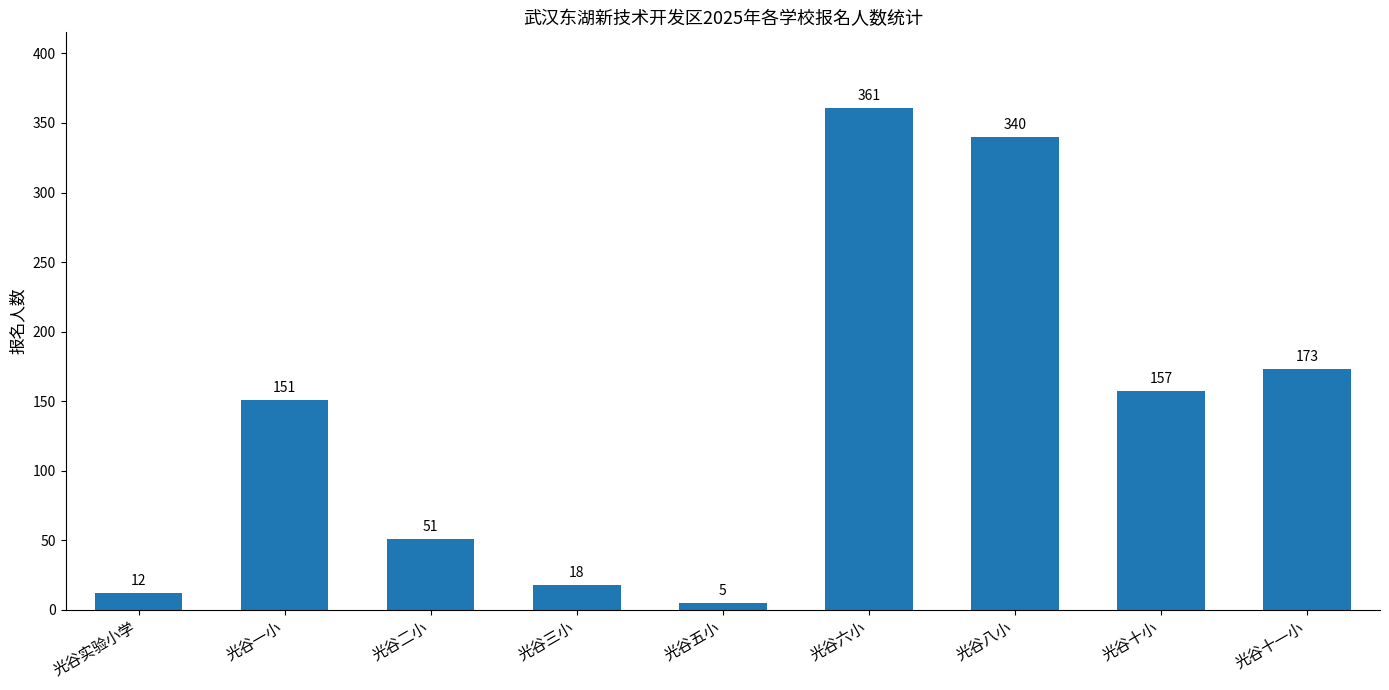

What is the average value?

141